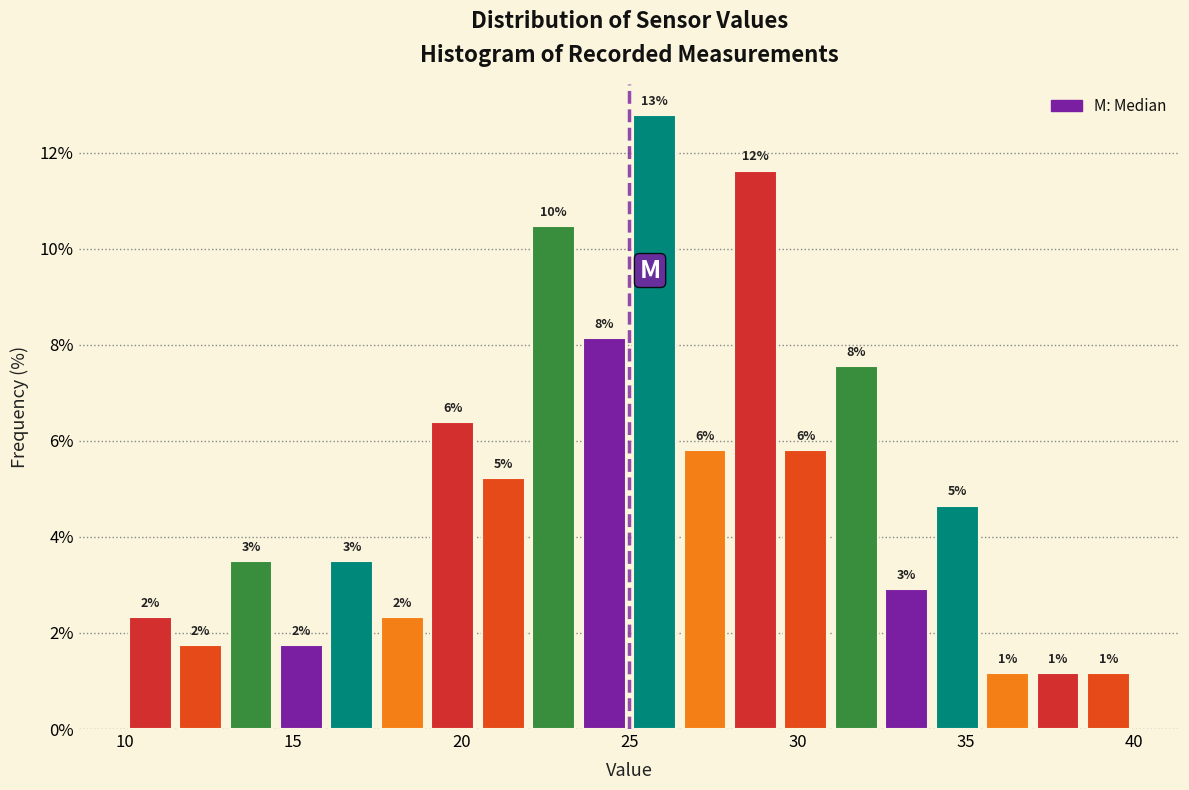

Around what value on the x-axis is the tallest bar? Give the approximate position of its centre, as read against the axis.

26.0